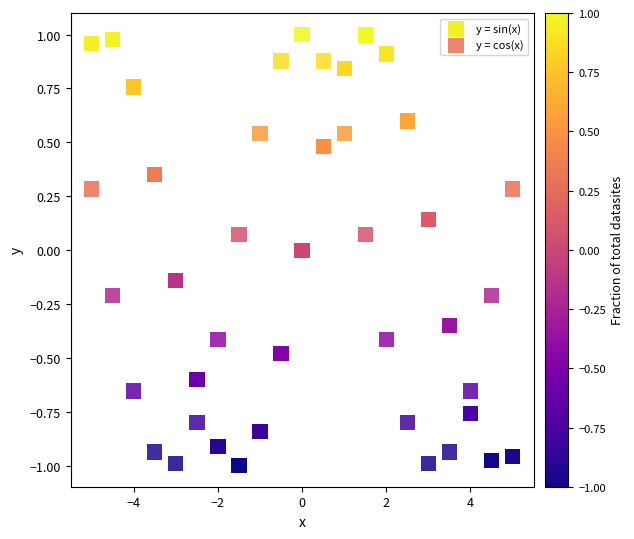

What is the X range (max minus min) for the scatter plot?

10.0